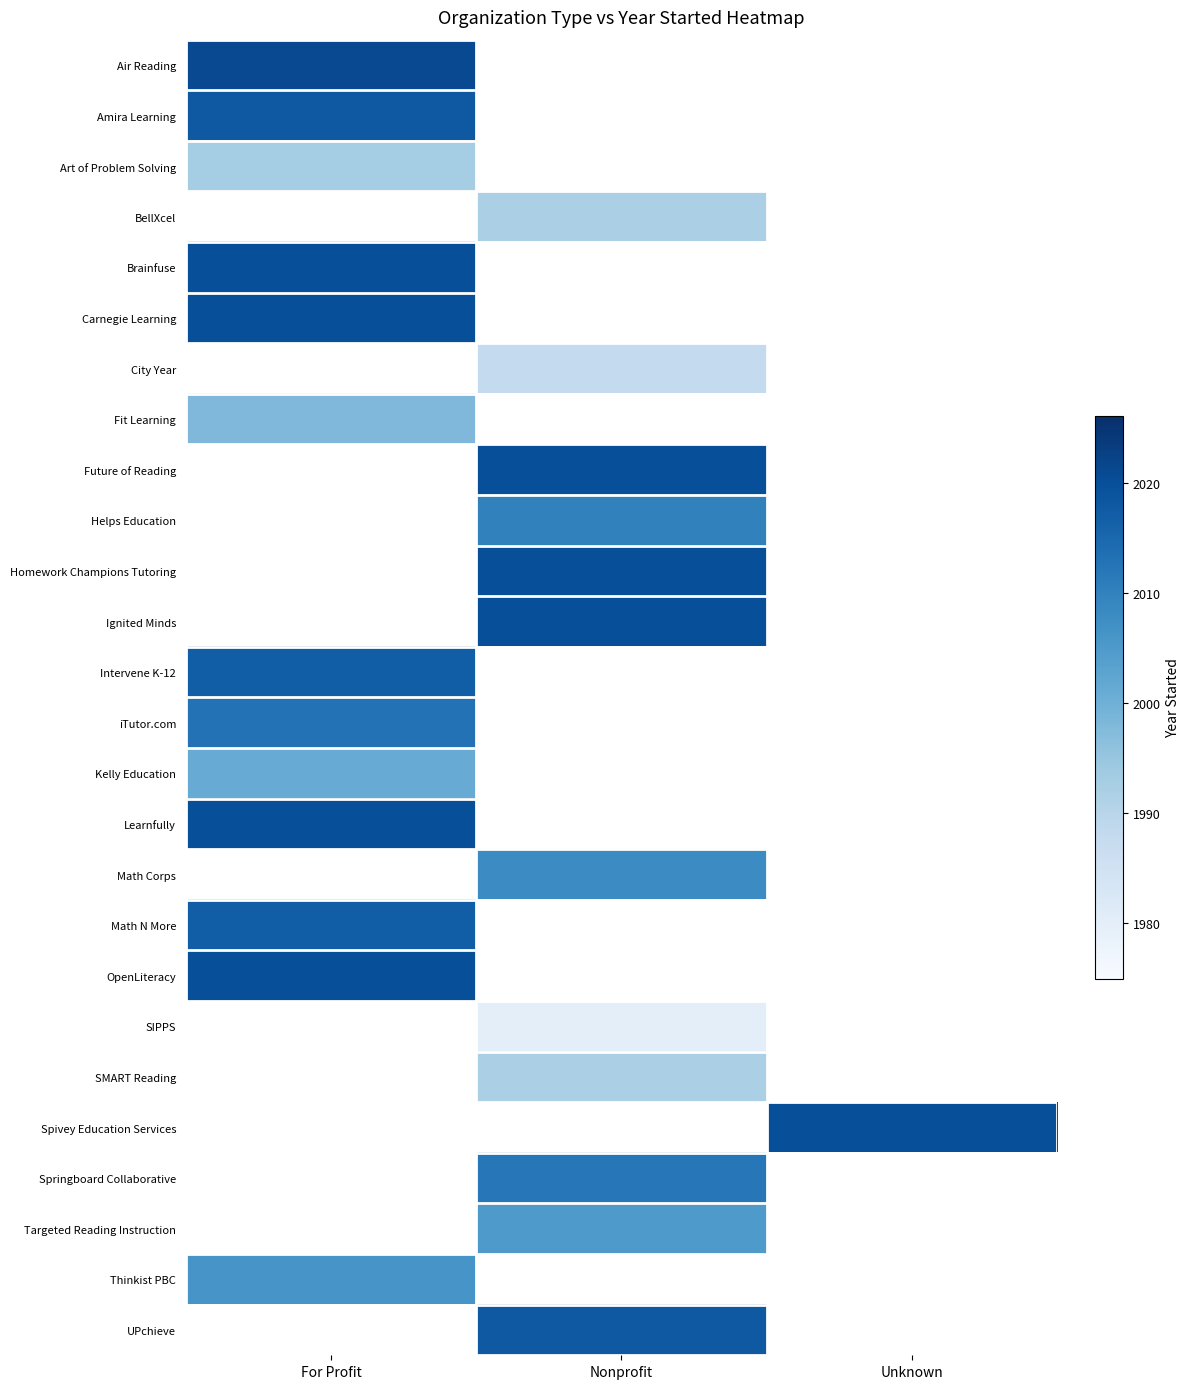

Is the value of Air Reading at For Profit greater than the value of Learnfully at For Profit?

Yes